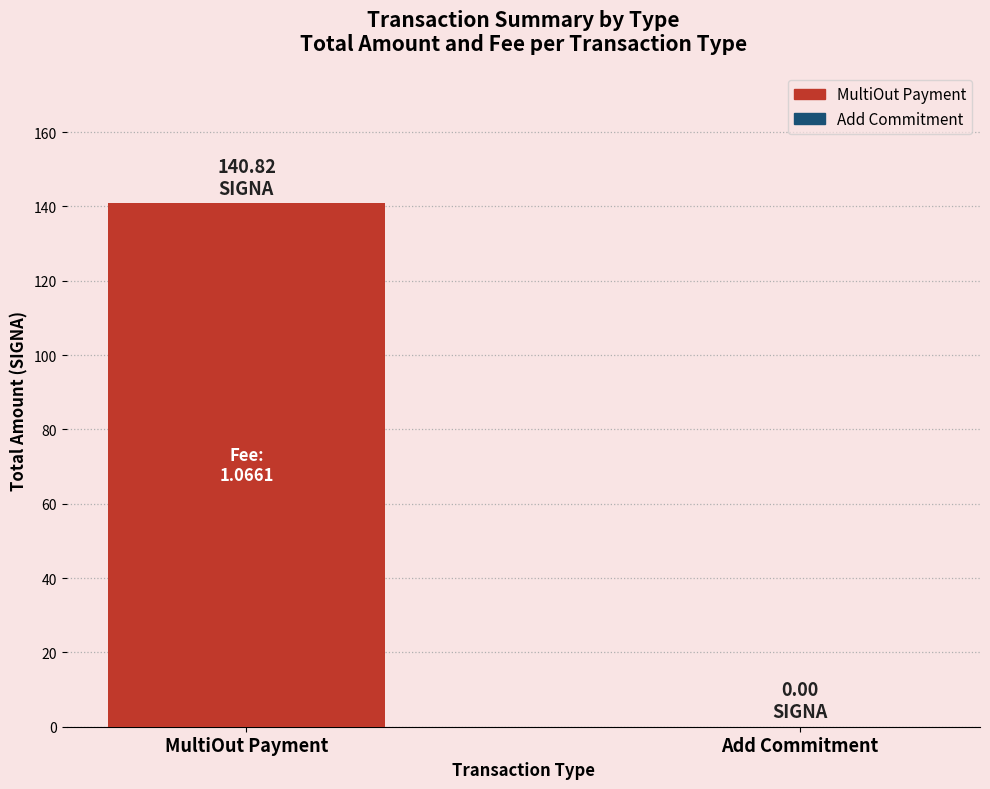

Where is the data nearest to the value 70?

Add Commitment